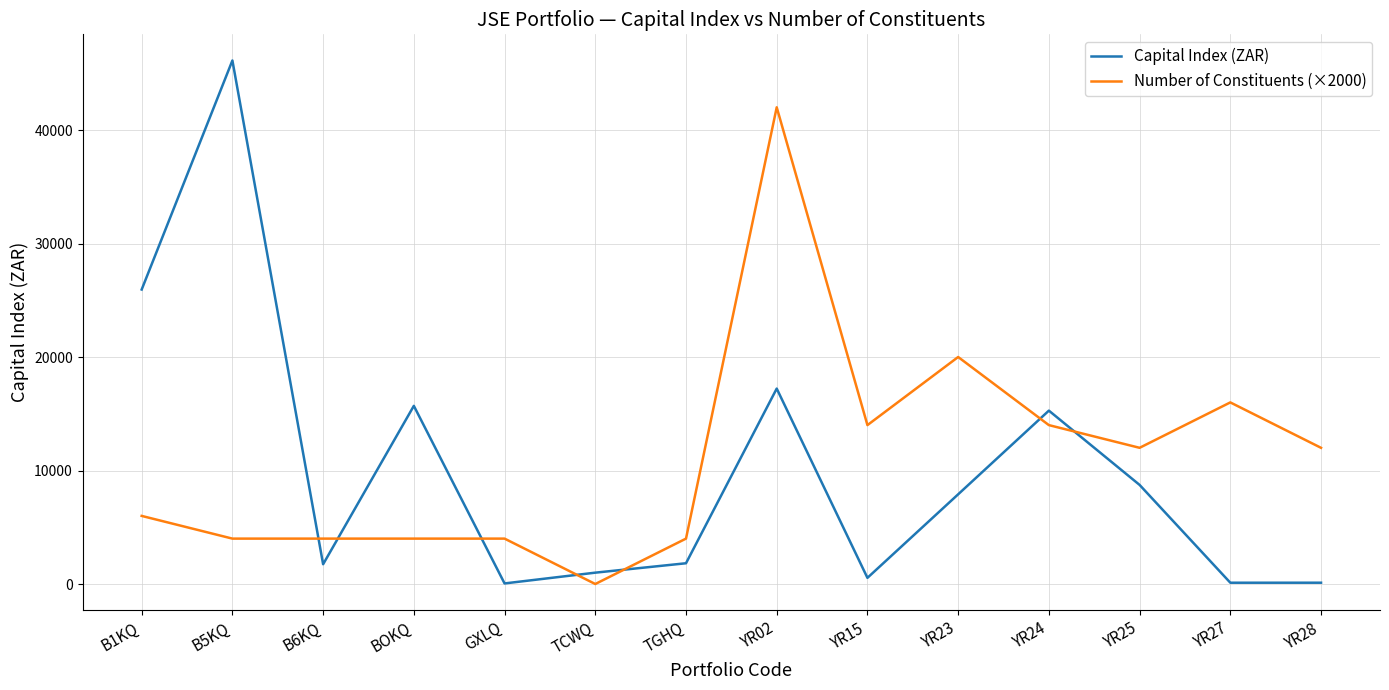

What is the highest value of the Capital Index (ZAR) series?

46123.2